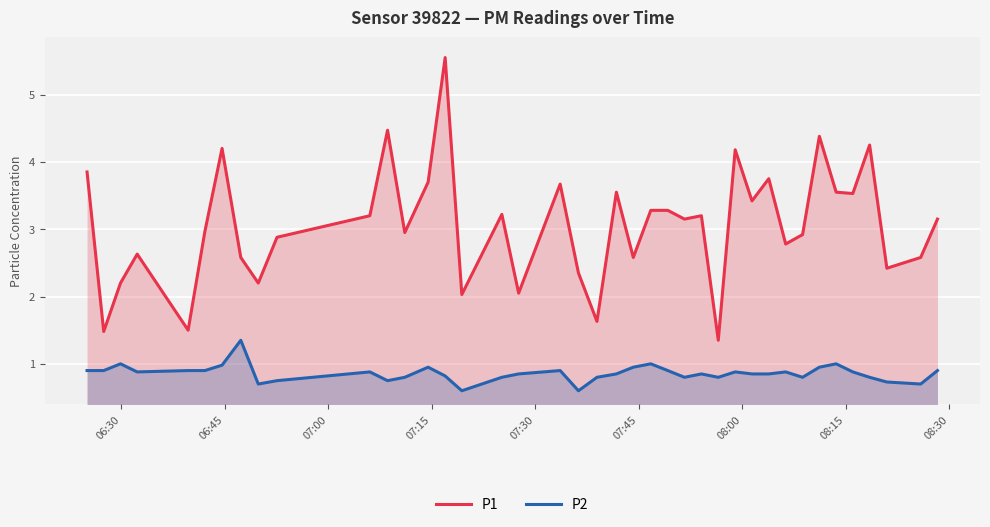

How many data points in P1 are above 3?

21